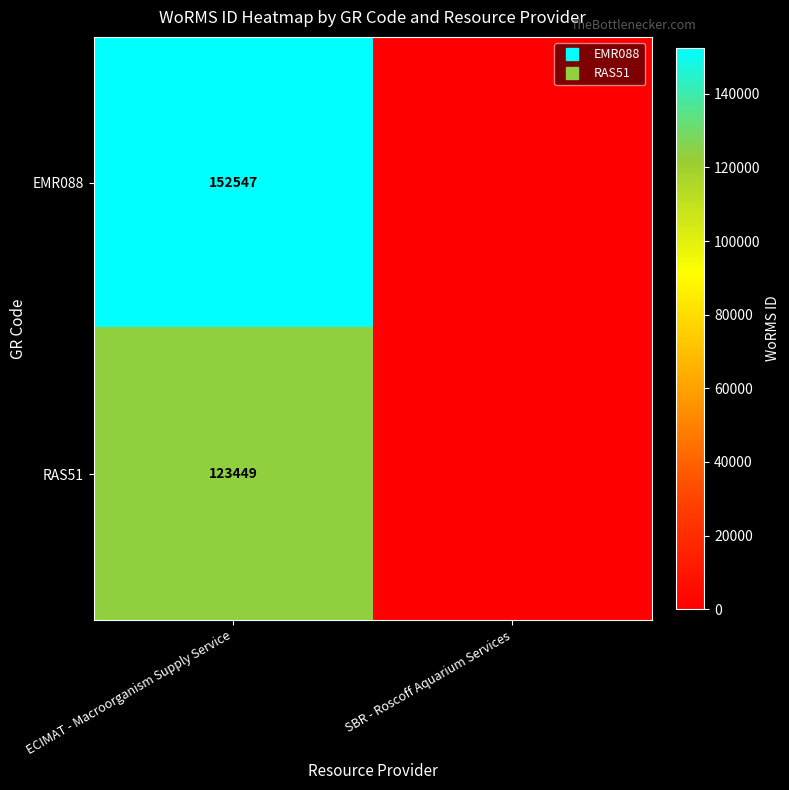

What is the difference between the RAS51 values at SBR - Roscoff Aquarium Services and ECIMAT - Macroorganism Supply Service?

123449